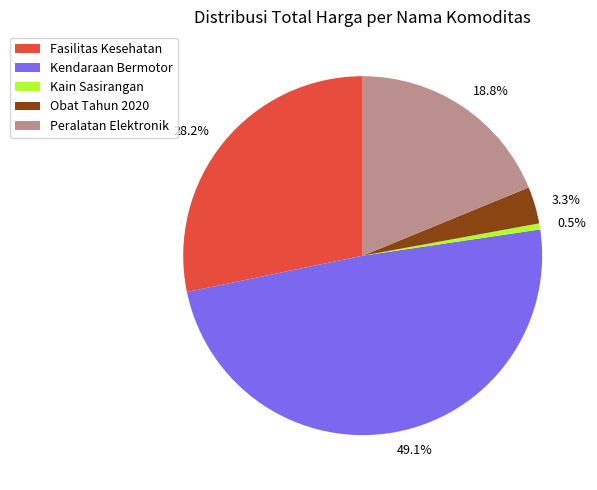

Does any single category account for the majority?

No